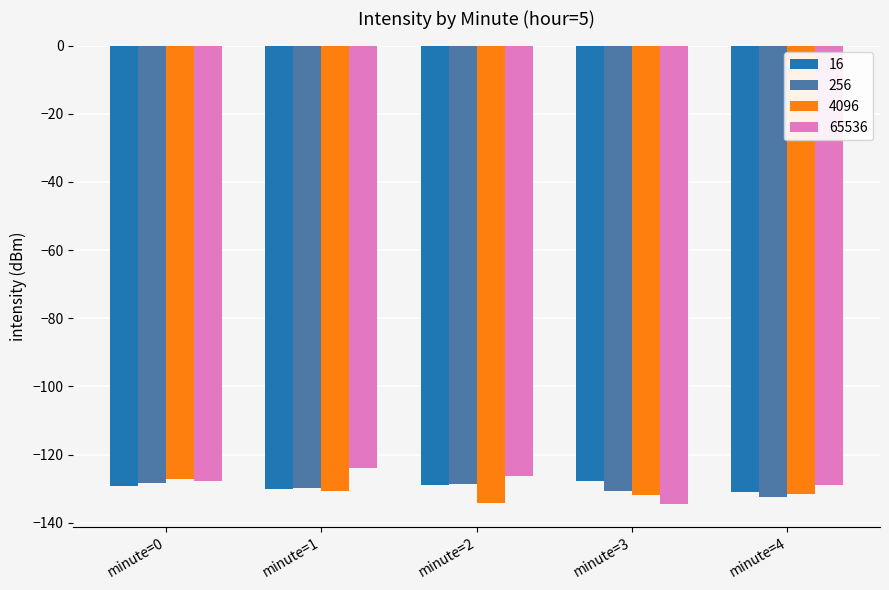

Which label corresponds to the largest value in the chart?

minute=1